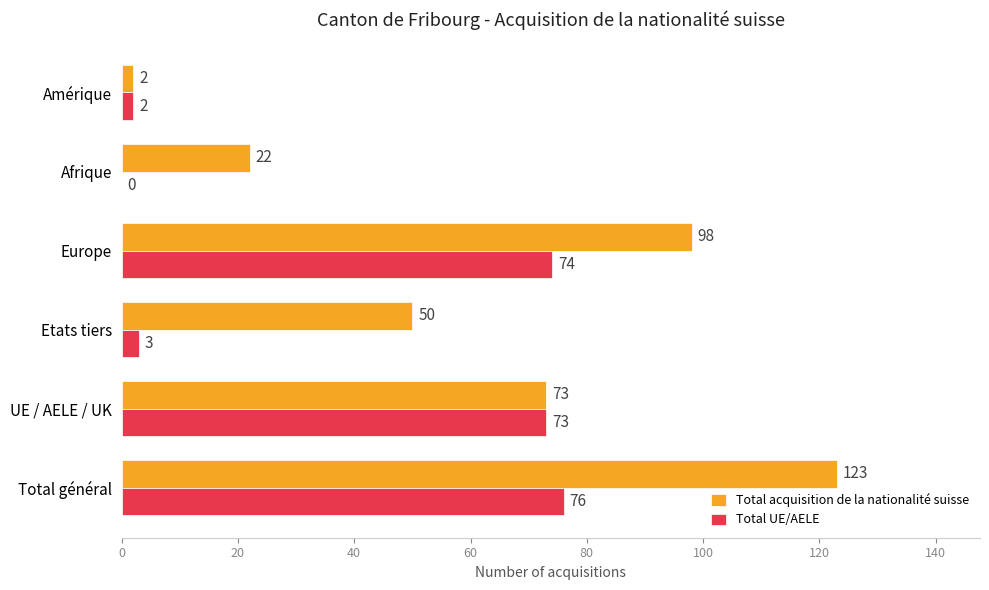

Is the value of Total acquisition de la nationalité suisse at Amérique greater than the value of Total UE/AELE at Afrique?

Yes